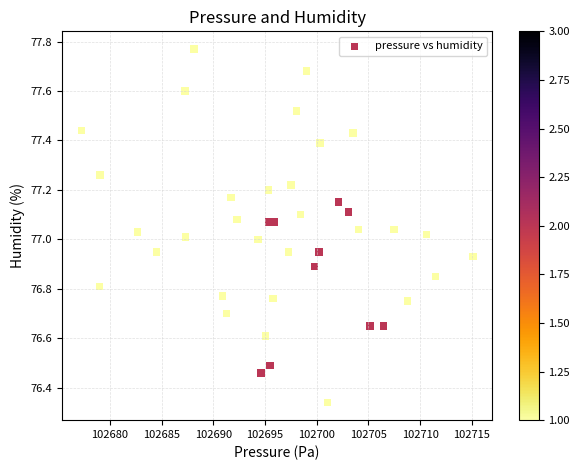

What is the range of Y values (max minus min)?

1.4